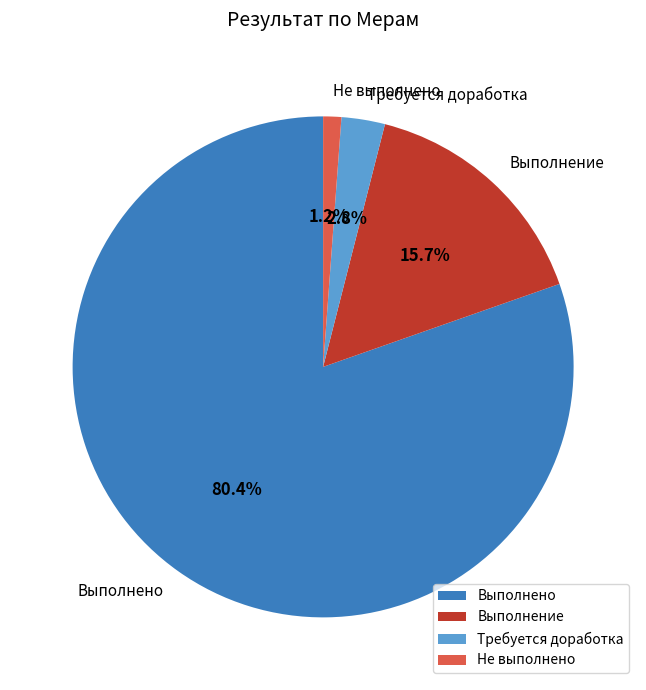

Combined, do Требуется доработка and Не выполнено account for over 50%?

No